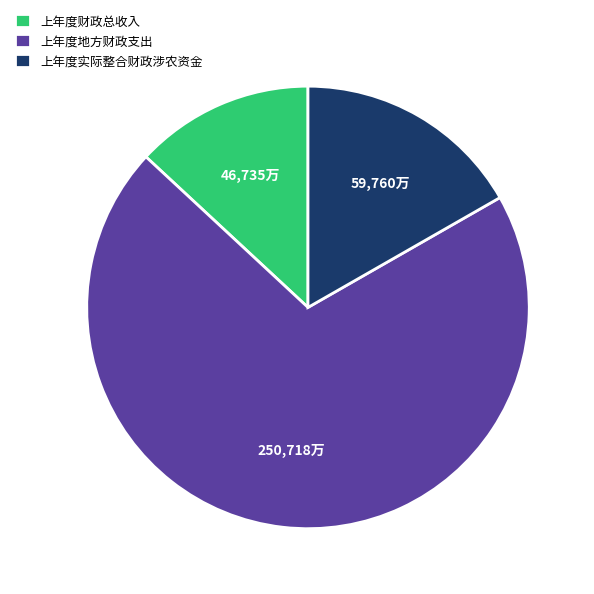

The 上年度地方财政支出 slice represents 70% of the pie. True or false?

True